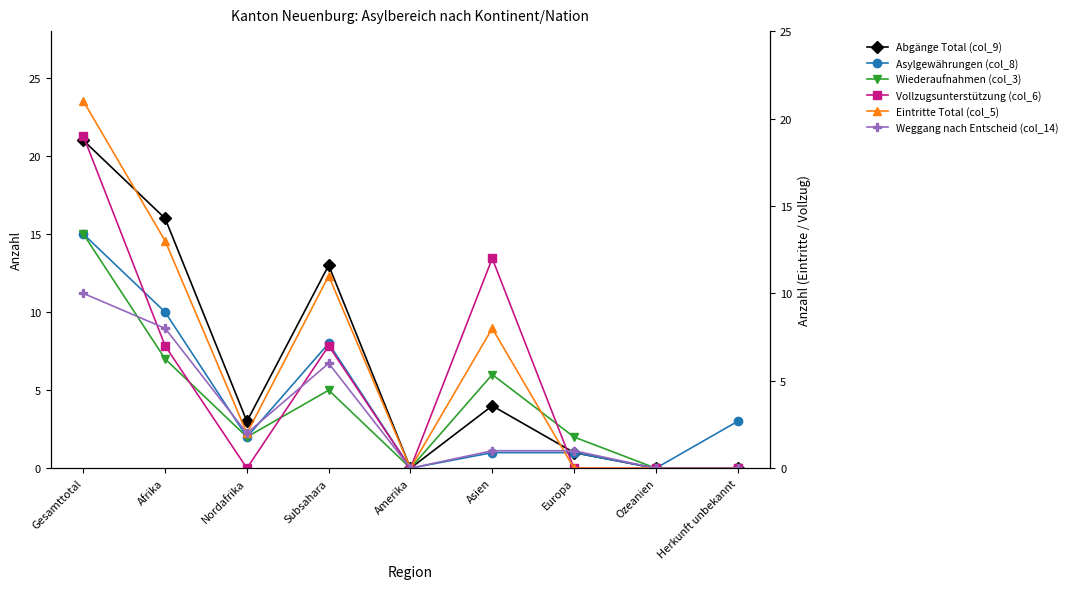

True or false: Wiederaufnahmen (col_3) and Abgänge Total (col_9) intersect in this chart.

False